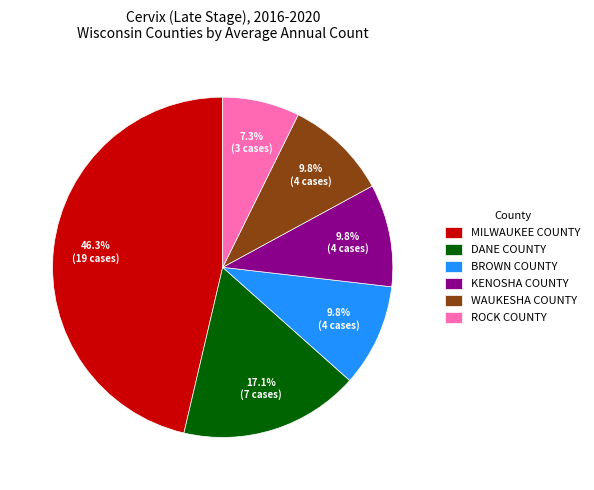

Approximately how many times larger is the value at BROWN COUNTY compared to KENOSHA COUNTY?

1.0